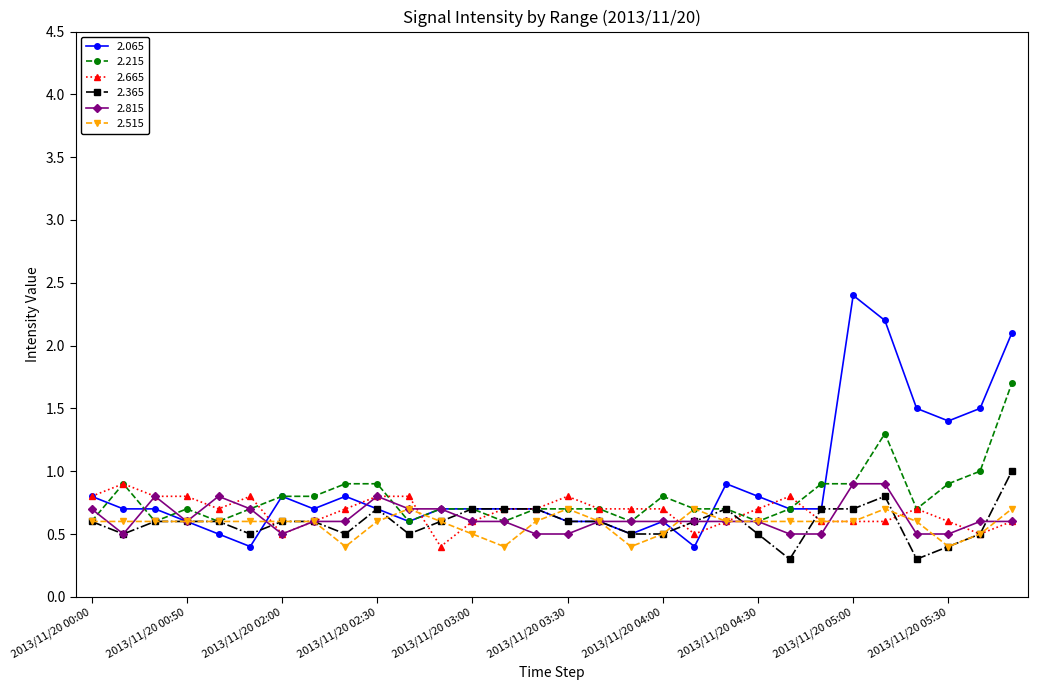

What is the maximum value for 2.365?

1.0